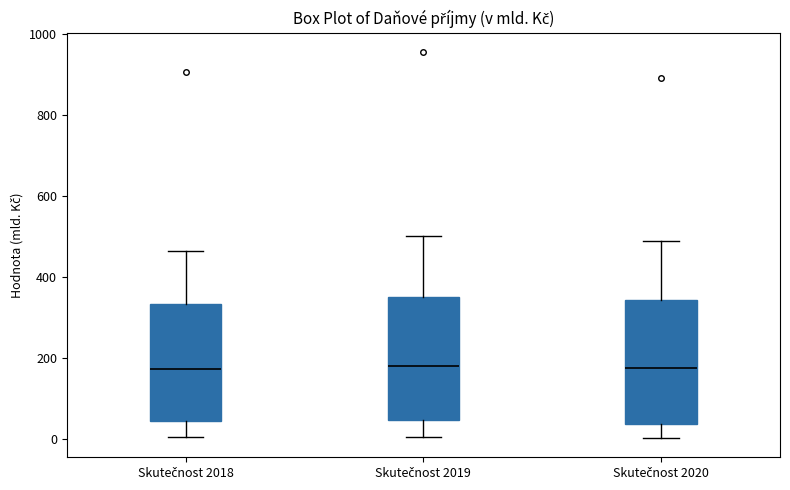

Reading left to right, transcribe this box plot: for each box, give where its median line is, the range the box spans, and where its two whiskers end, as read against the y-axis. The values are not printed on the chart, so give them approximately, as read against the axis.

Skutečnost 2018: median 180, box 40 to 340, whiskers 0 to 460
Skutečnost 2019: median 180, box 40 to 340, whiskers 0 to 500
Skutečnost 2020: median 180, box 40 to 340, whiskers 0 to 480